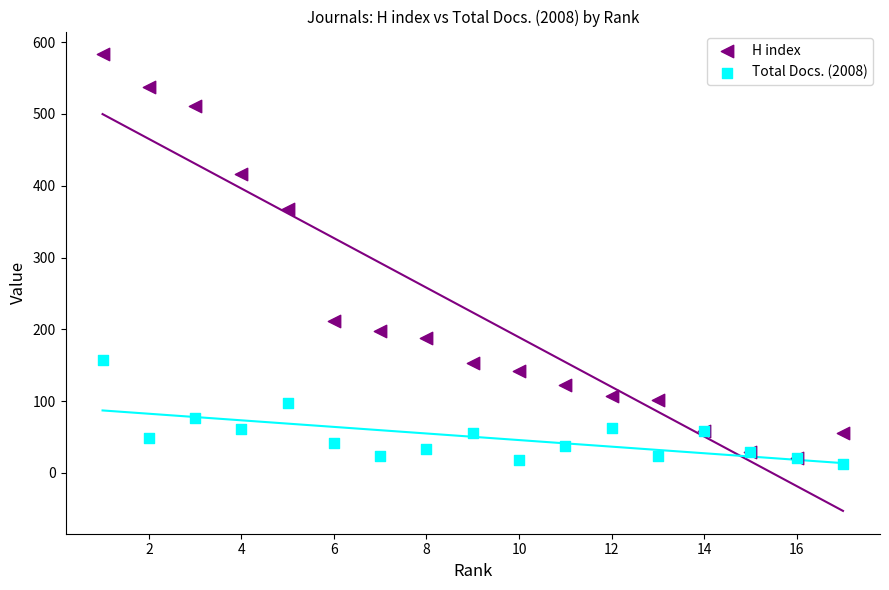

In the H index series, what Y value is closest to 302?

368